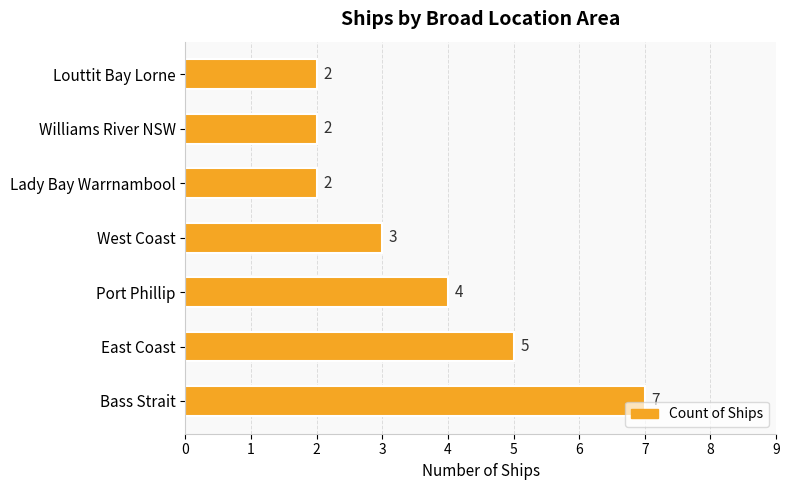

How many data points are less than 3?

3